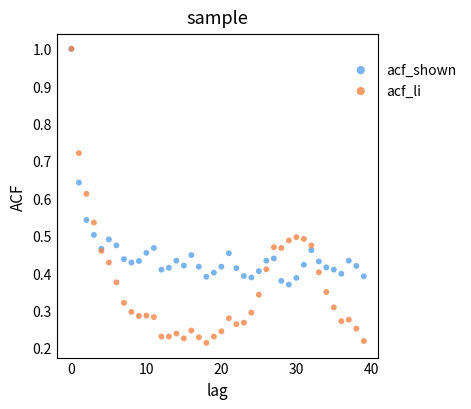

Which series reaches the minimum Y coordinate?

acf_li